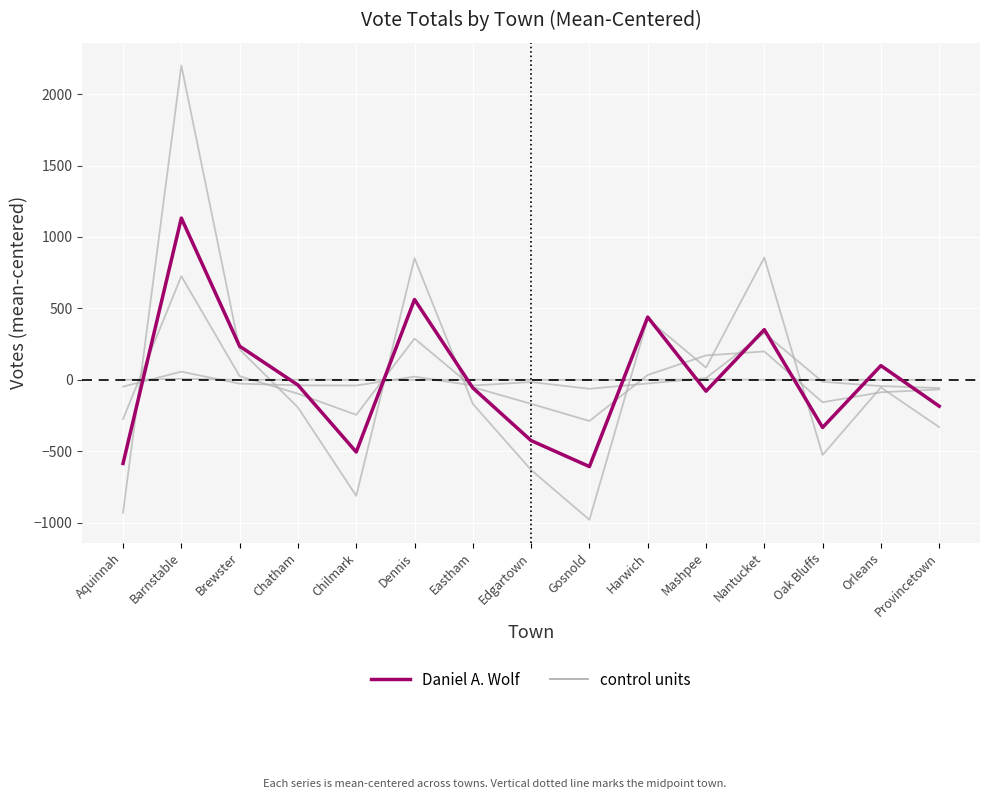

The Daniel A. Wolf series shows 256.3 at Dennis. True or false?

False